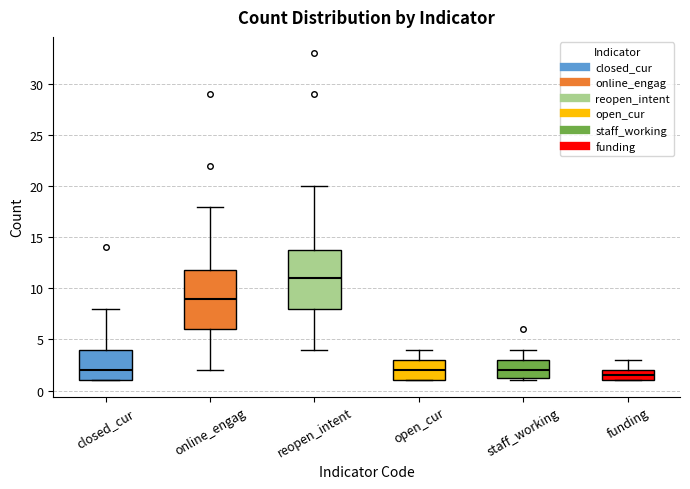

Reading left to right, transcribe this box plot: for each box, give where its median line is, the range the box spans, and where its two whiskers end, as read against the y-axis. The values are not printed on the chart, so give them approximately, as read against the axis.

closed_cur: median 2.0, box 1.0 to 4.0, whiskers 1.0 to 8.0
online_engag: median 9.0, box 6.0 to 12.0, whiskers 2.0 to 18.0
reopen_intent: median 11.0, box 8.0 to 14.0, whiskers 4.0 to 20.0
open_cur: median 2.0, box 1.0 to 3.0, whiskers 1.0 to 4.0
staff_working: median 2.0, box 1.5 to 3.0, whiskers 1.0 to 4.0
funding: median 1.5, box 1.0 to 2.0, whiskers 1.0 to 3.0